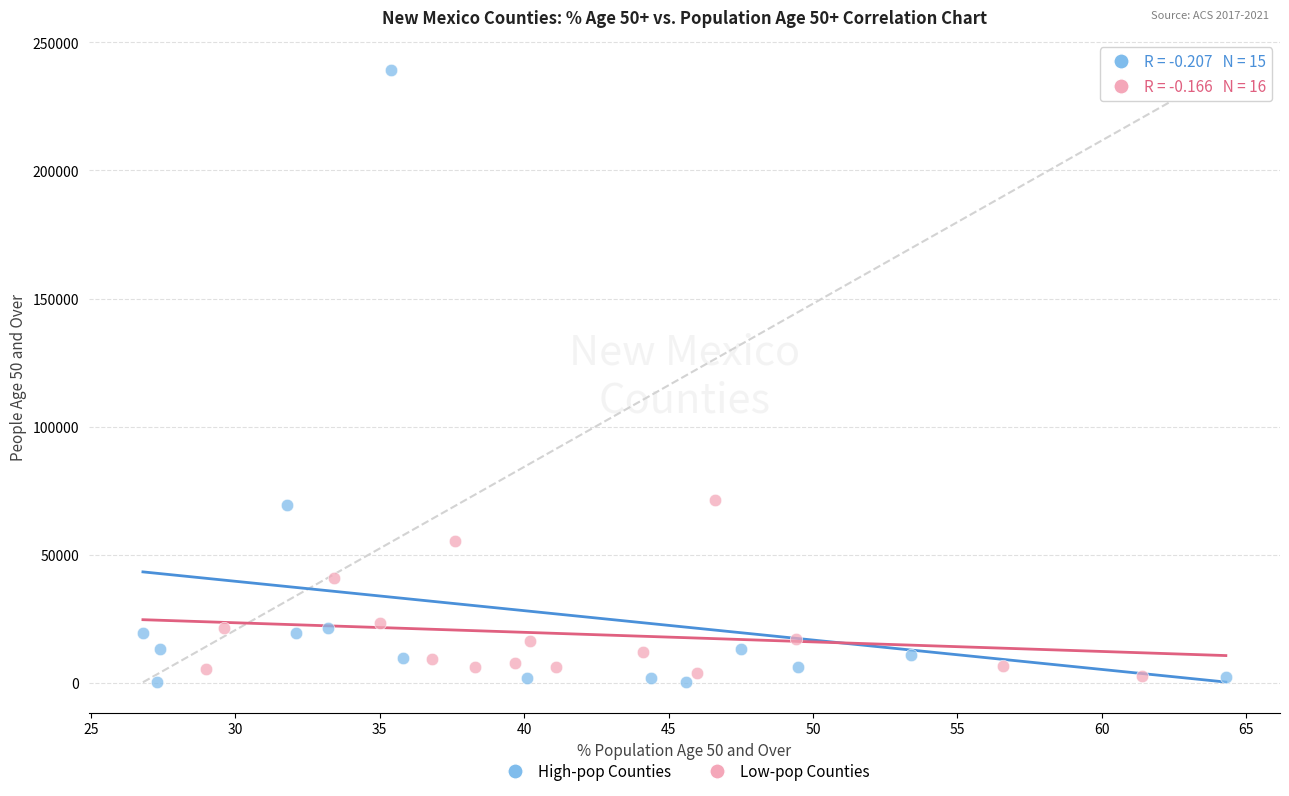

Which series has the widest spread of Y values?

High-pop Counties